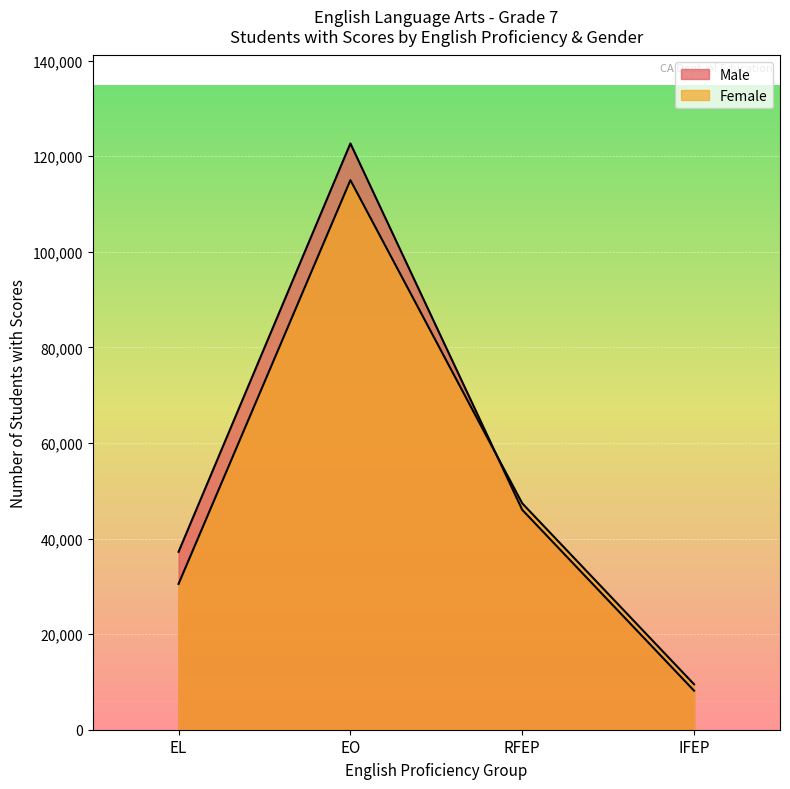

Does the chart display data point markers on the line(s)?

No